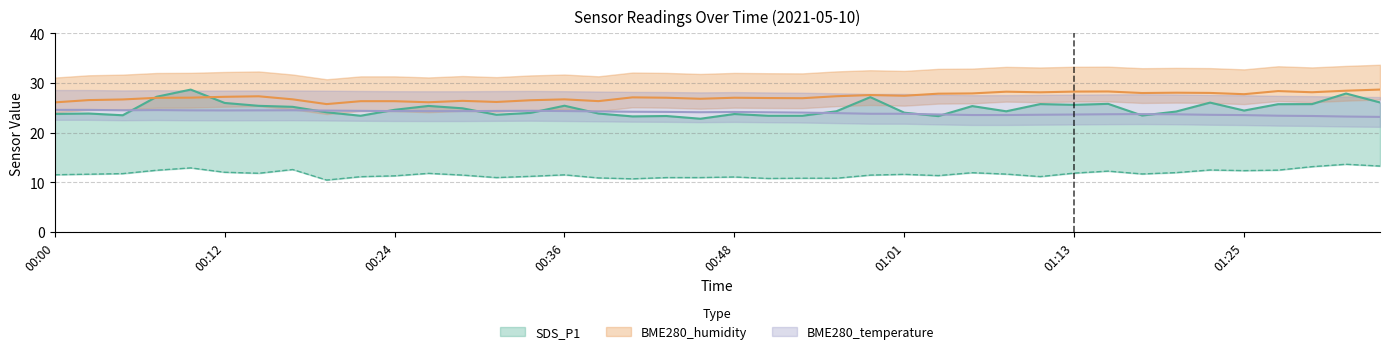

Is it true that BME280_humidity equals 26.3 at 00:24?

True